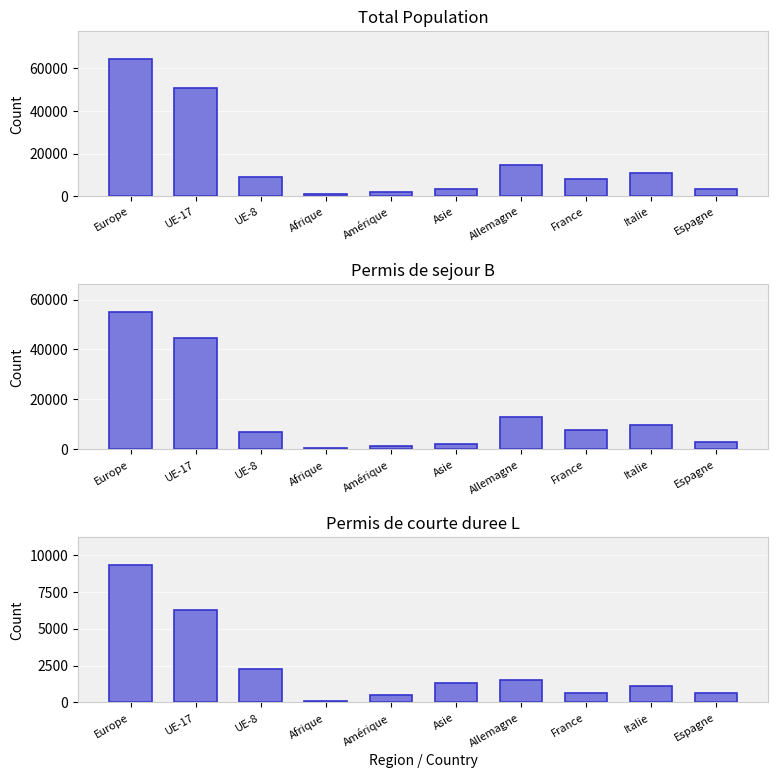

How many bars are there in each group?

3